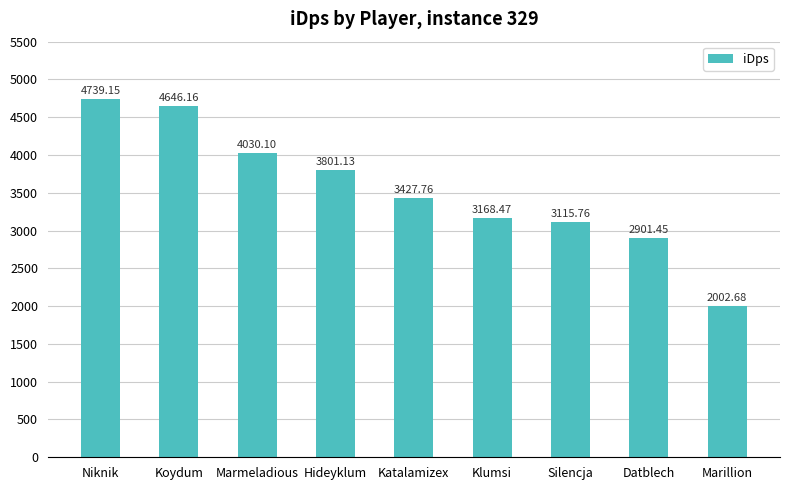

Read the value at Katalamizex.

3427.8